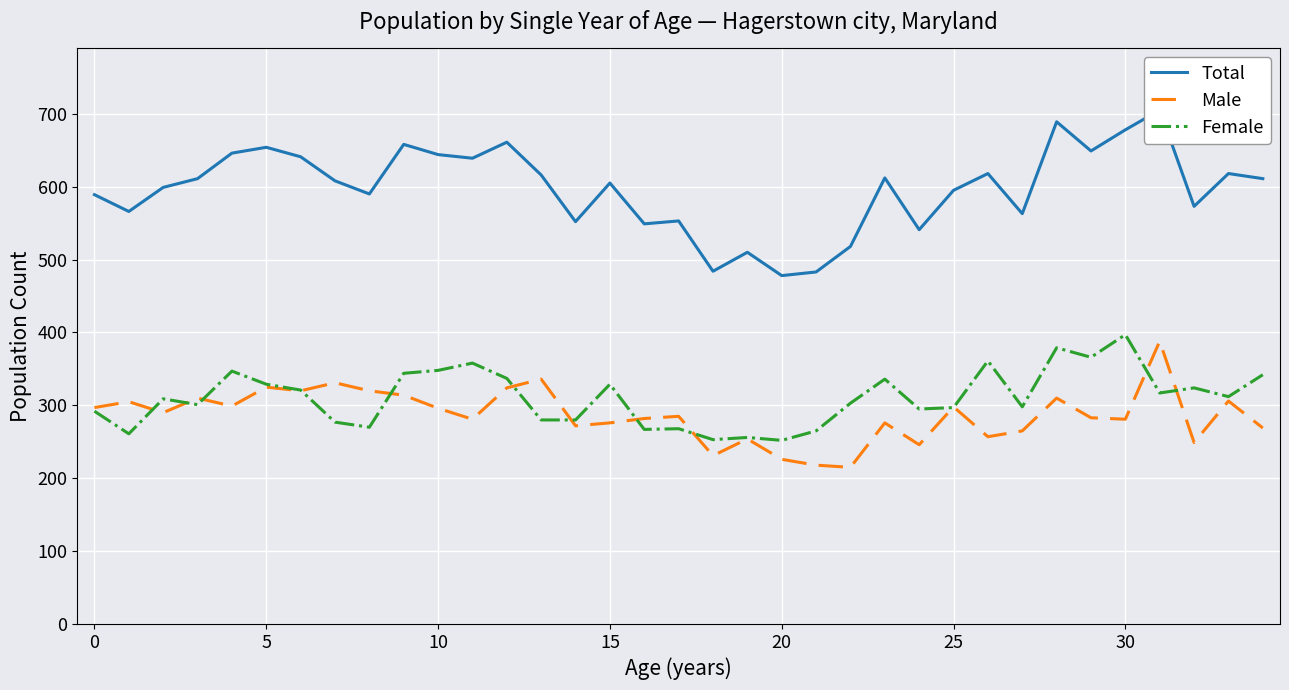

What is the difference between the Male values at 12 and 16?

42